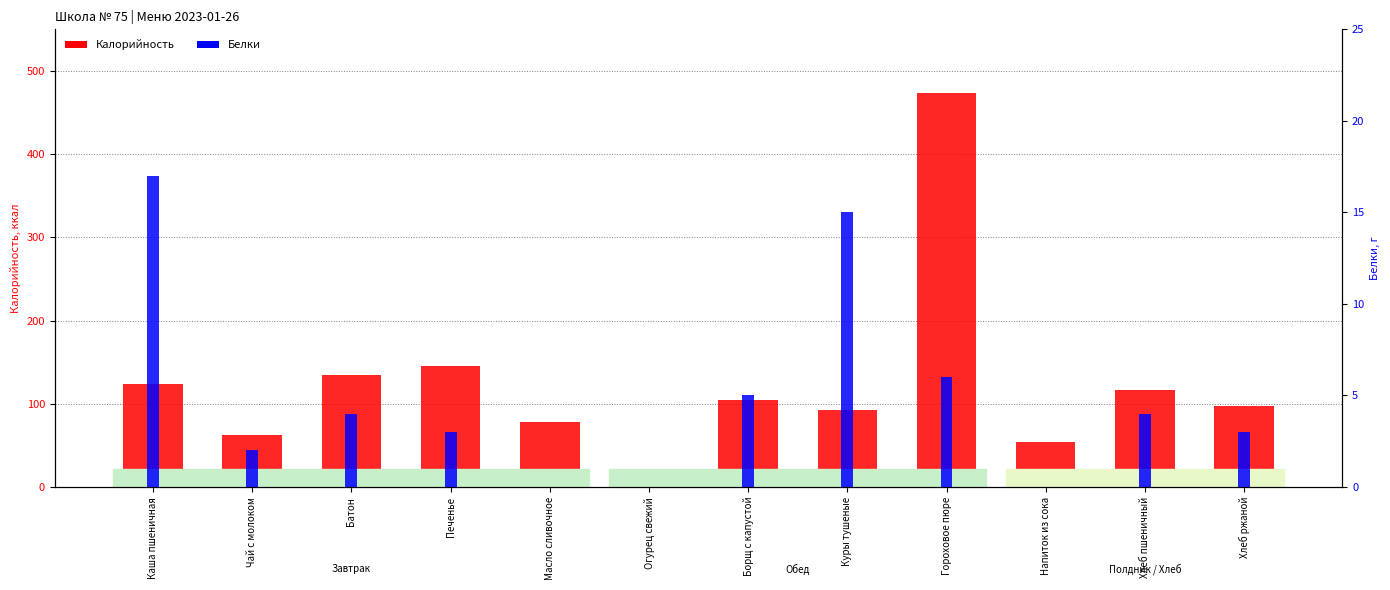

What is the difference between the maximum and second lowest values in the Белки series?

17